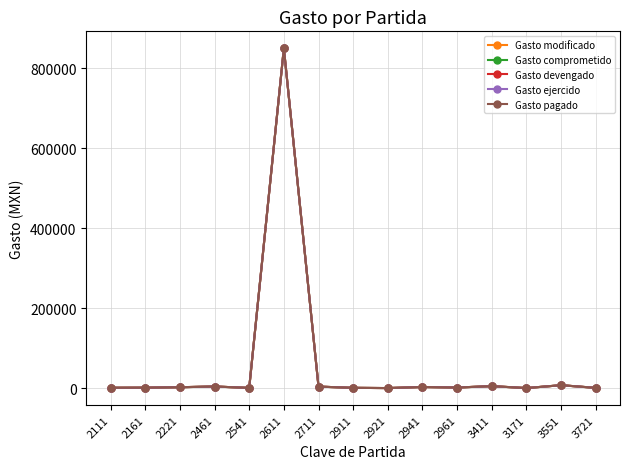

At which category does Gasto devengado reach its first local peak?

2461